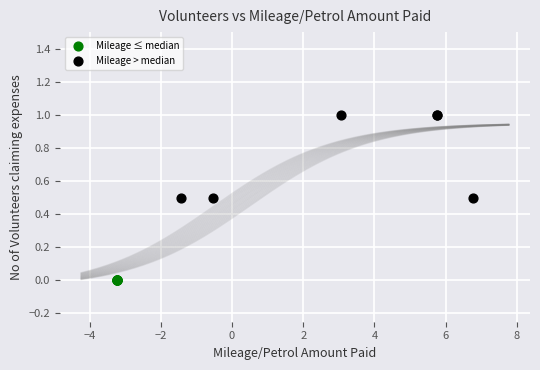

Which series reaches the maximum Y coordinate?

Mileage > median